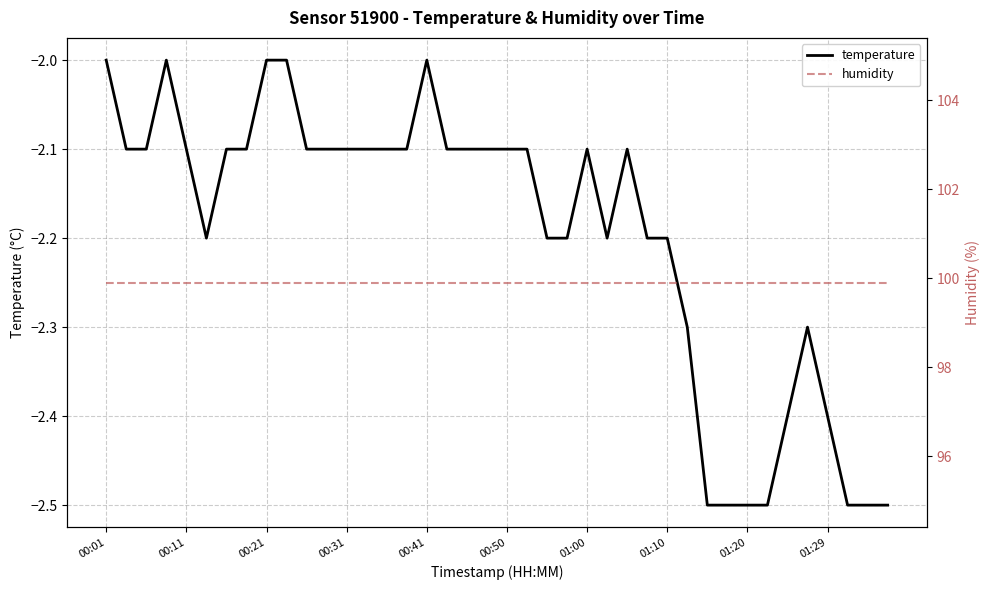

True or false: temperature and humidity cross at least once.

False